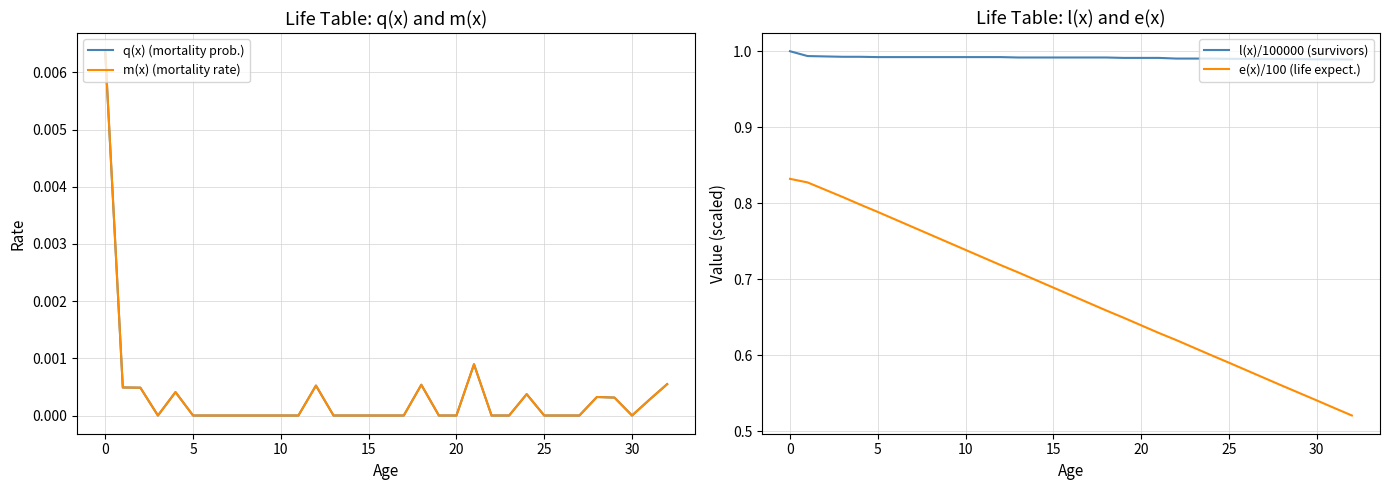

Which series has the widest spread of values?

e(x)/100 (life expect.)